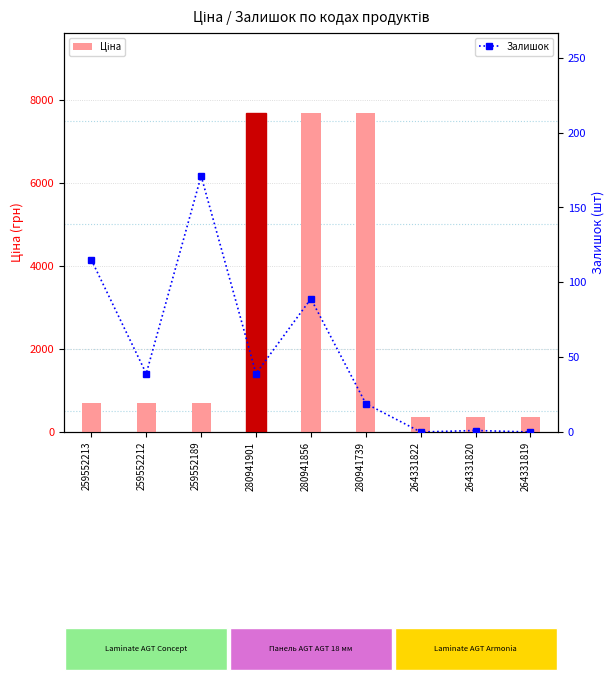

At which category is the sum across all series the highest?

280941856